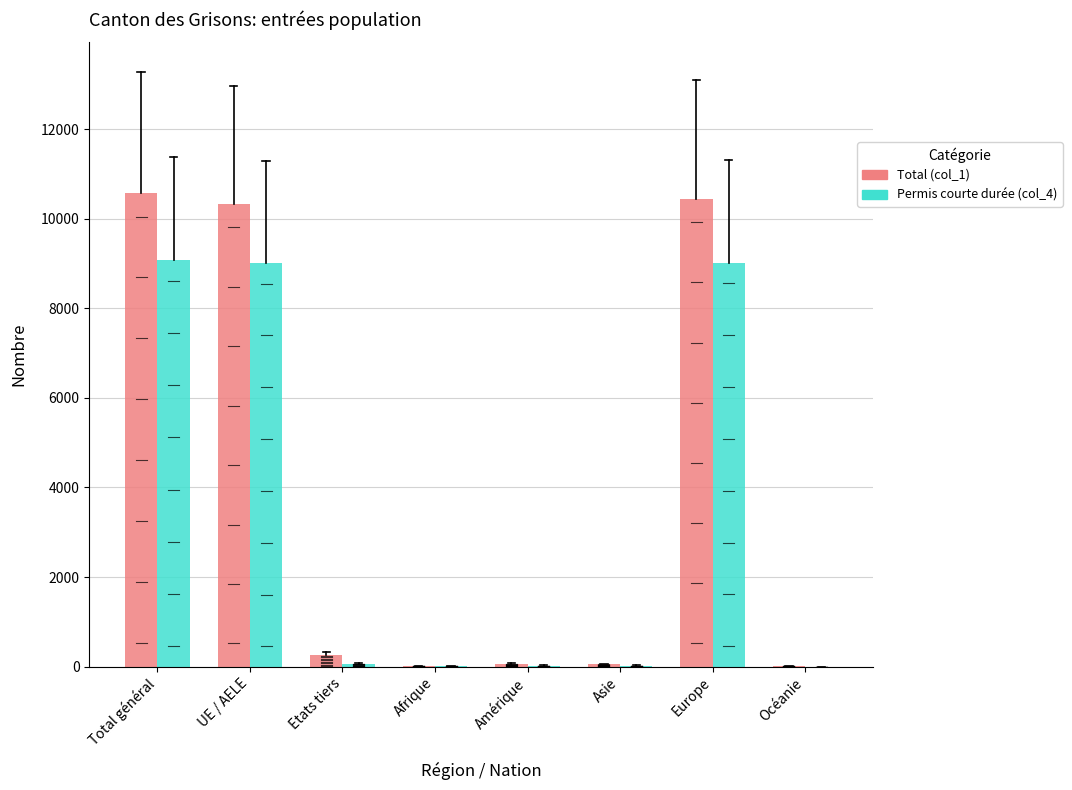

The value of Total (col_1) at Etats tiers is 254. True or false?

True